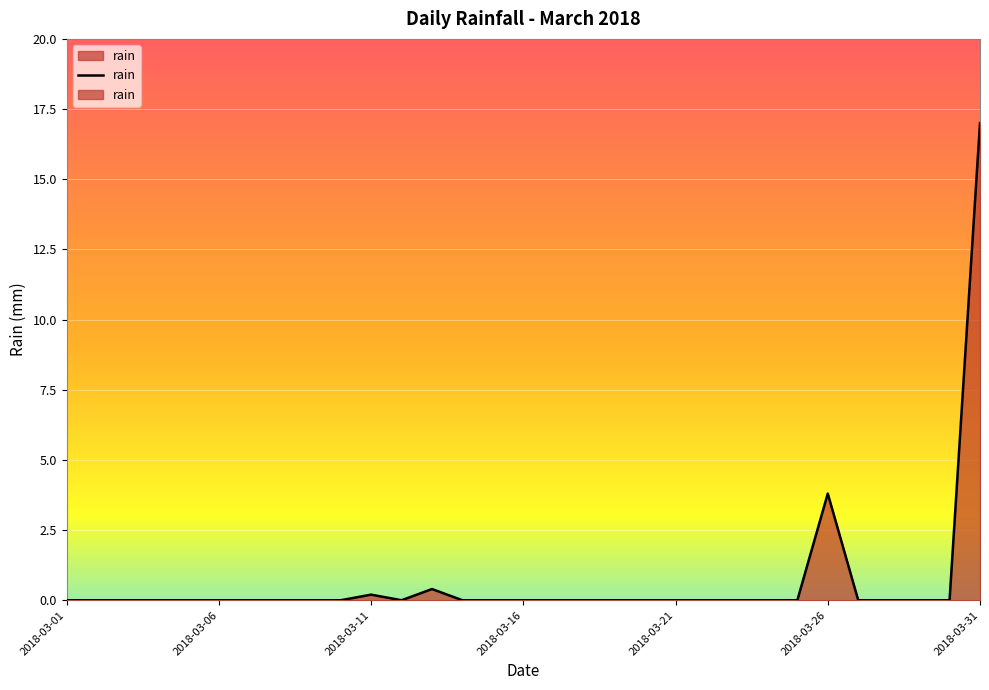

Is it true that the value at 2018-03-26 is 6.4?

False